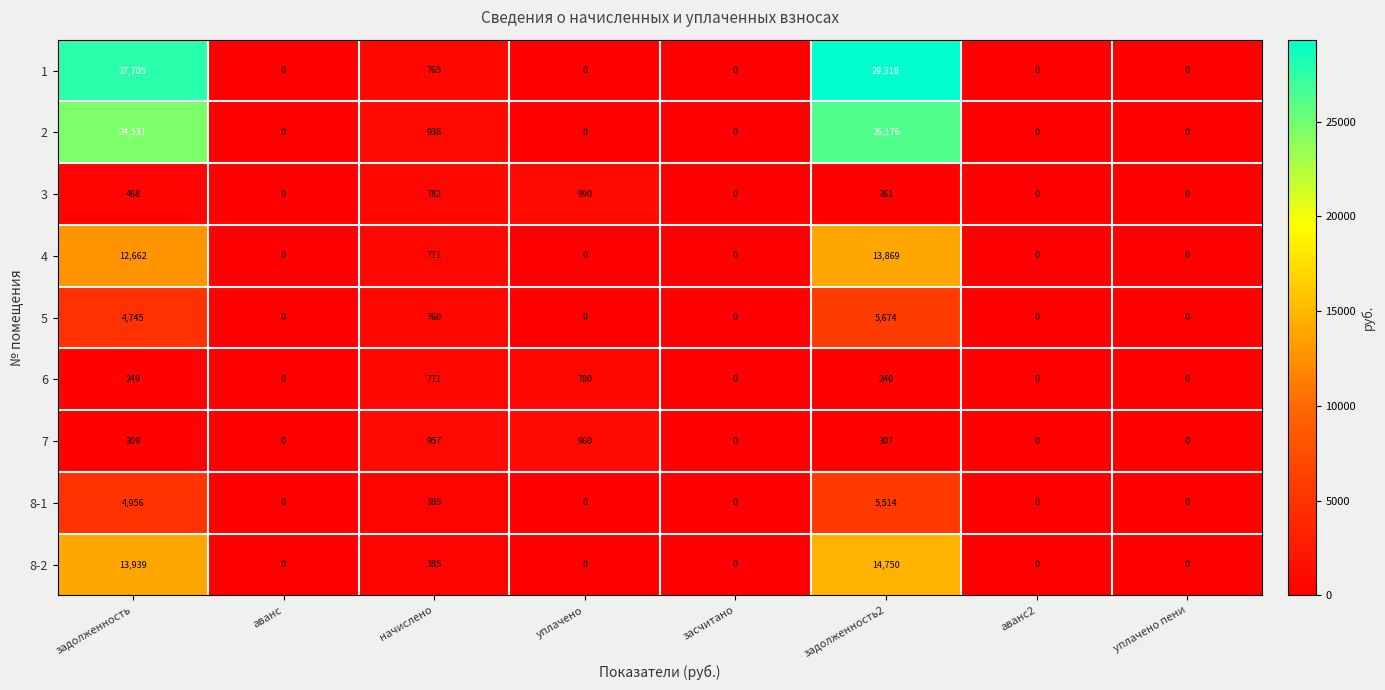

Which series has the widest spread of values?

1